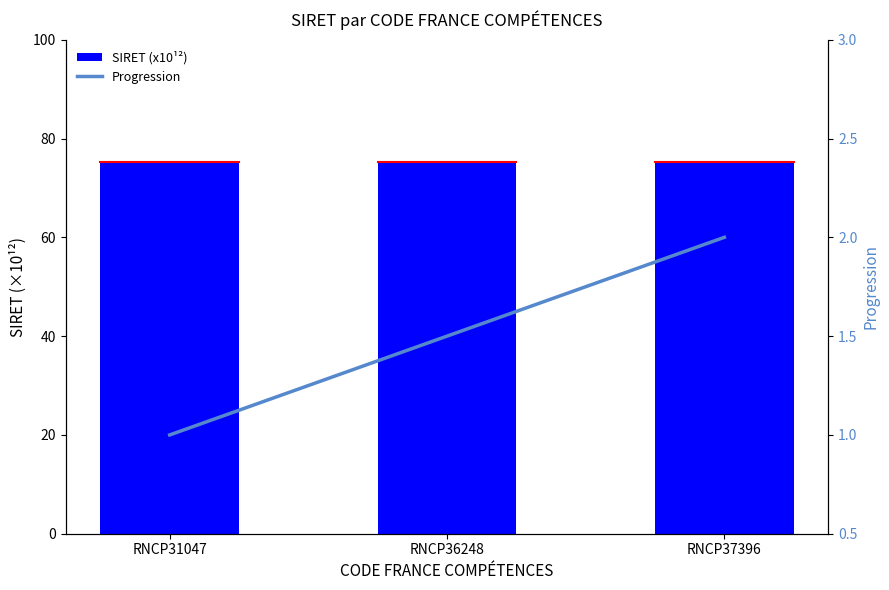

Between RNCP36248 and RNCP37396, which series saw the biggest shift?

Progression